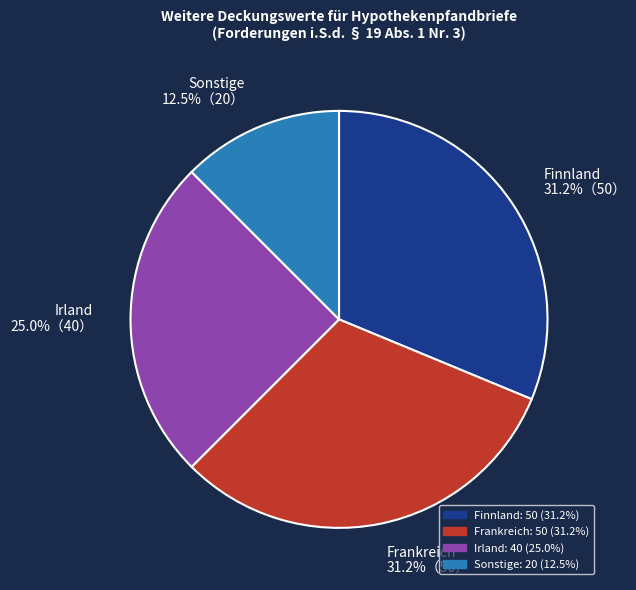

Is the sum of Finnland and Frankreich greater than half?

Yes